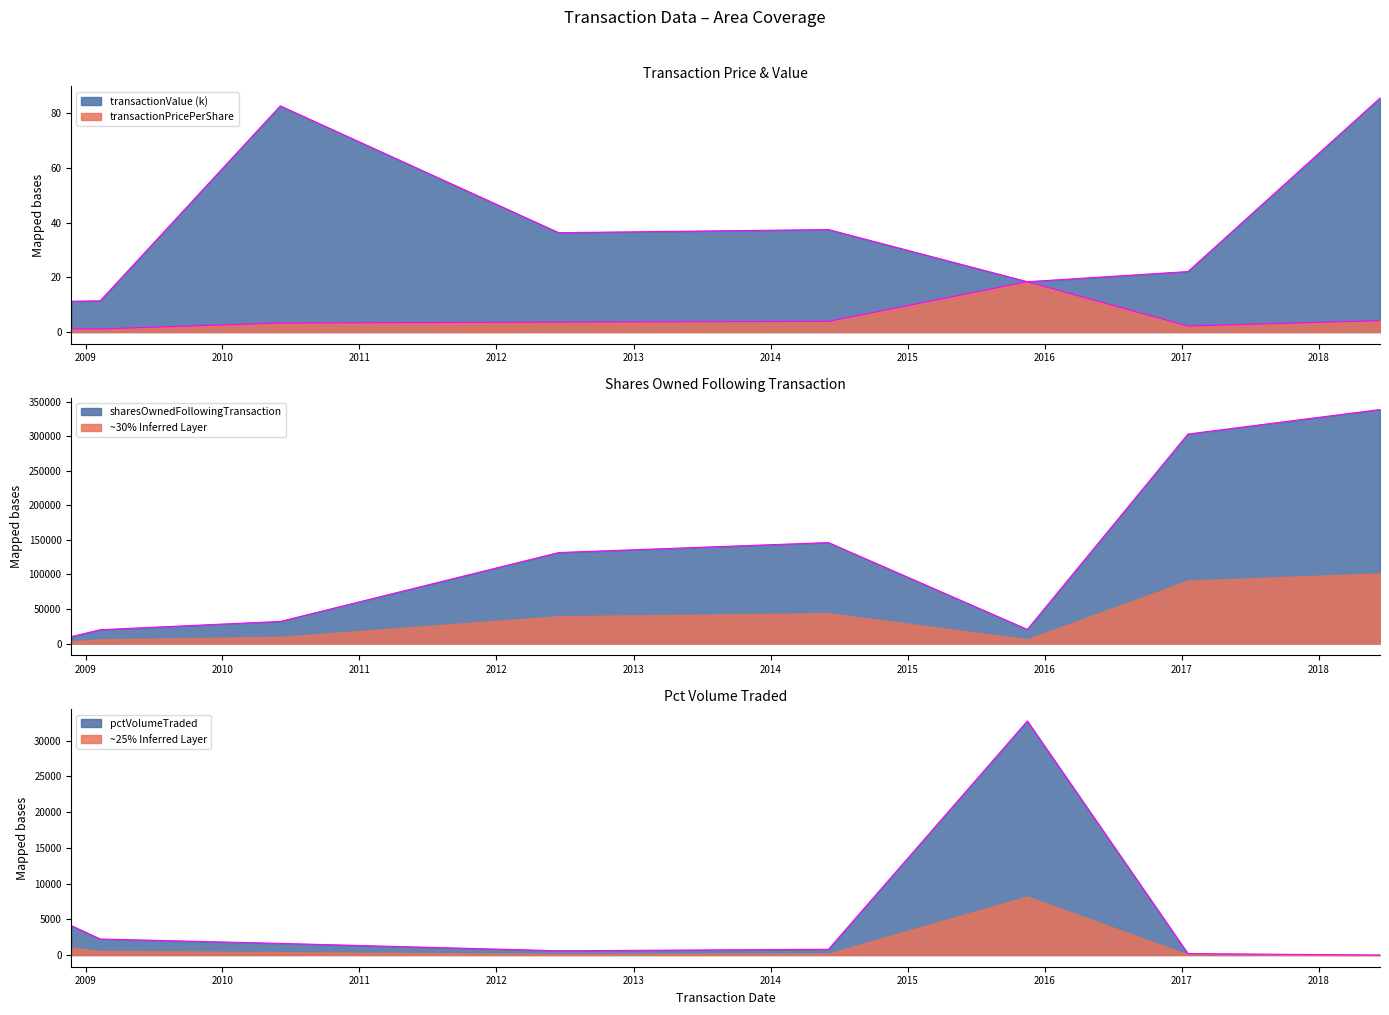

True or false: transactionPricePerShare and sharesOwnedFollowingTransaction intersect in this chart.

False